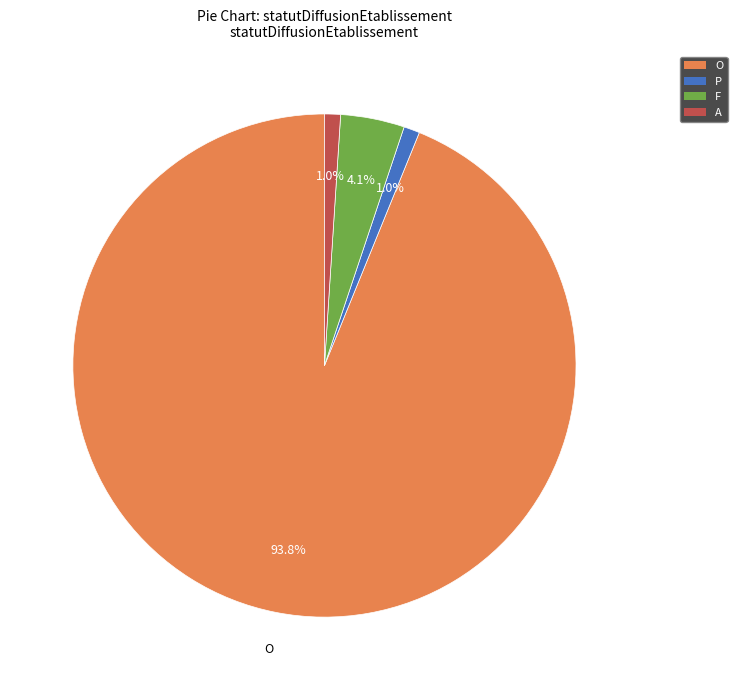

Does any single category account for the majority?

Yes